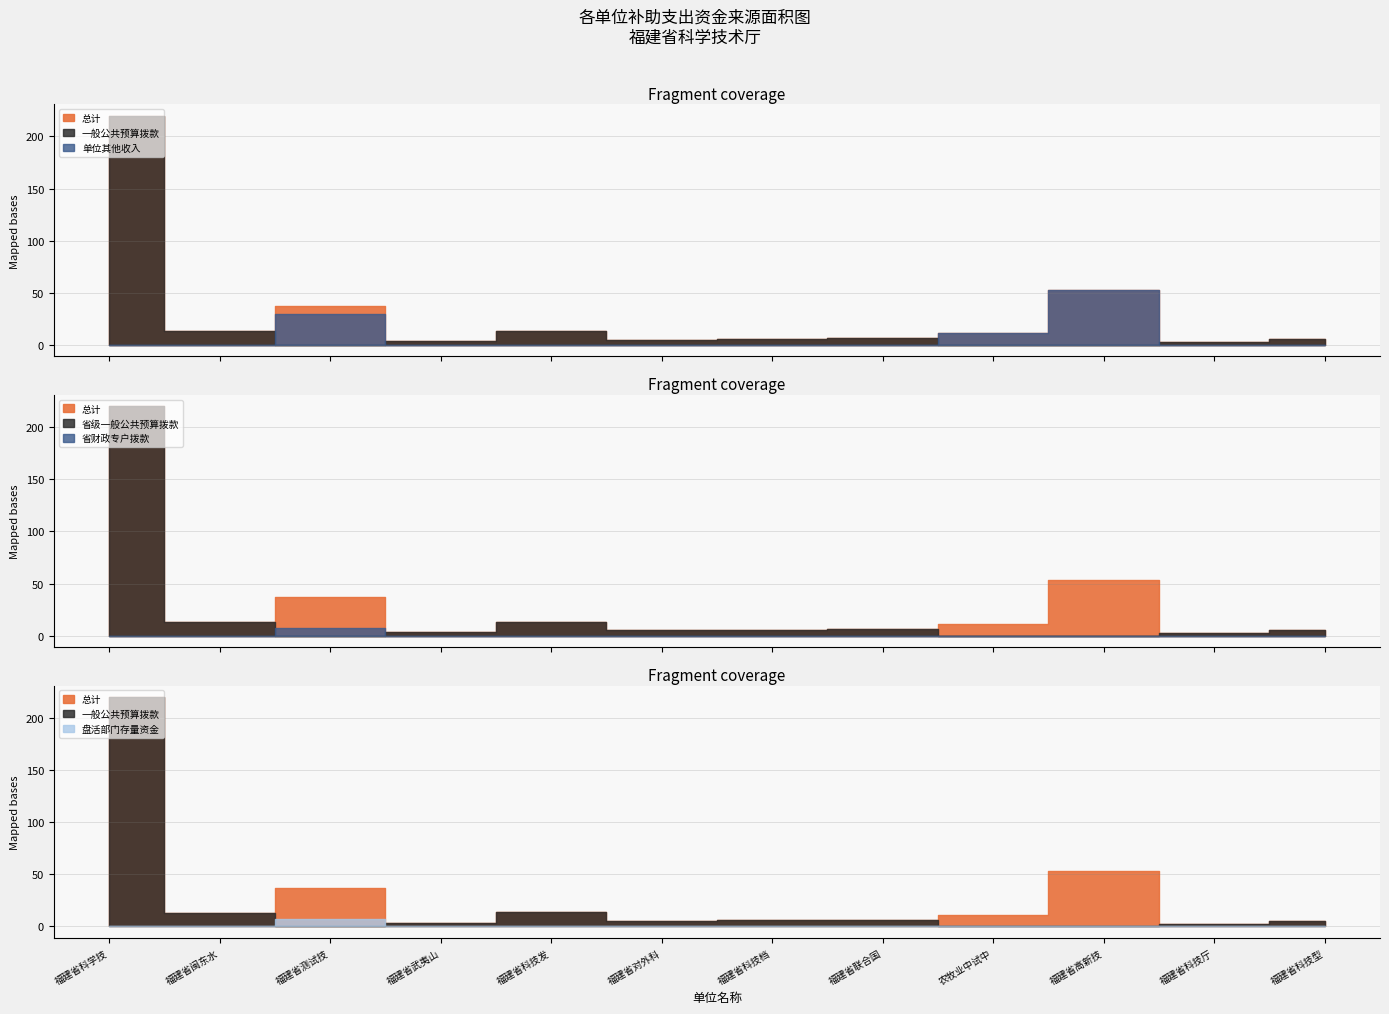

Where is 单位其他收入 nearest to the value 26?

福建省测试技术研究所